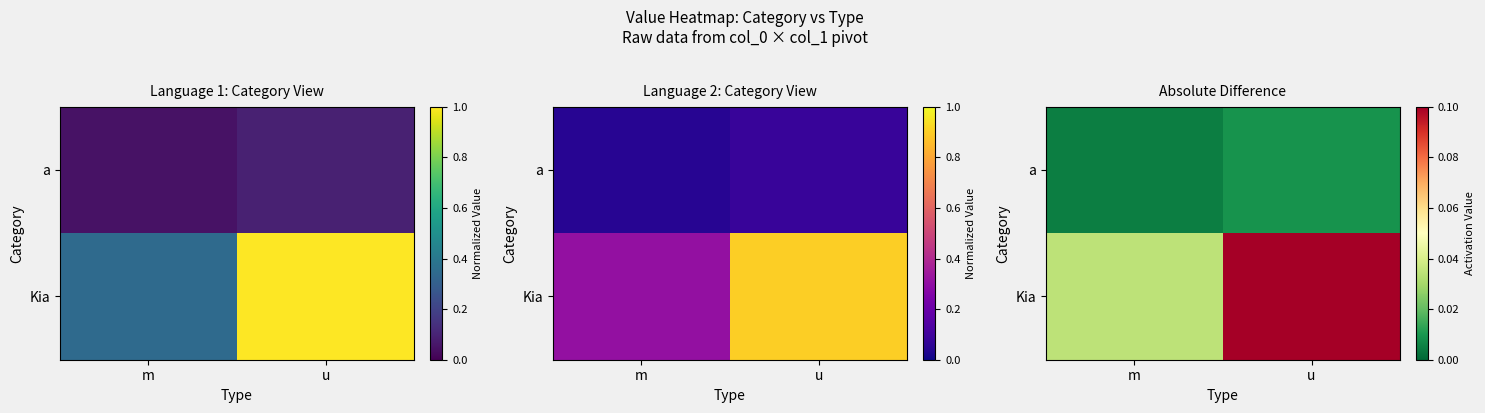

Between u and m, which is larger?

u